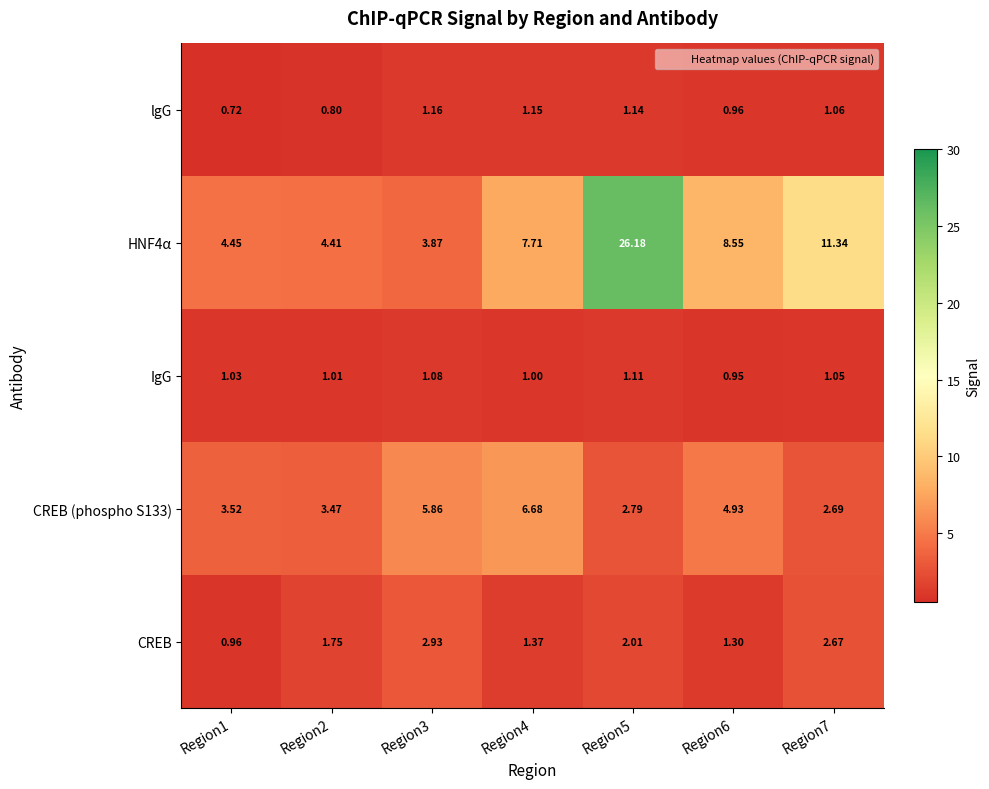

Is the value of CREB (phospho S133) at Region4 greater than the value of HNF4α at Region5?

No